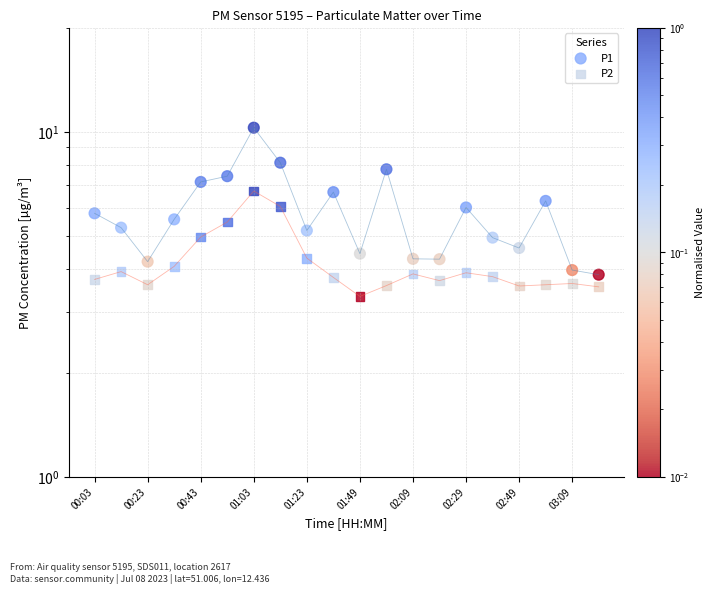

At how many categories does at least one series exceed 6?

8